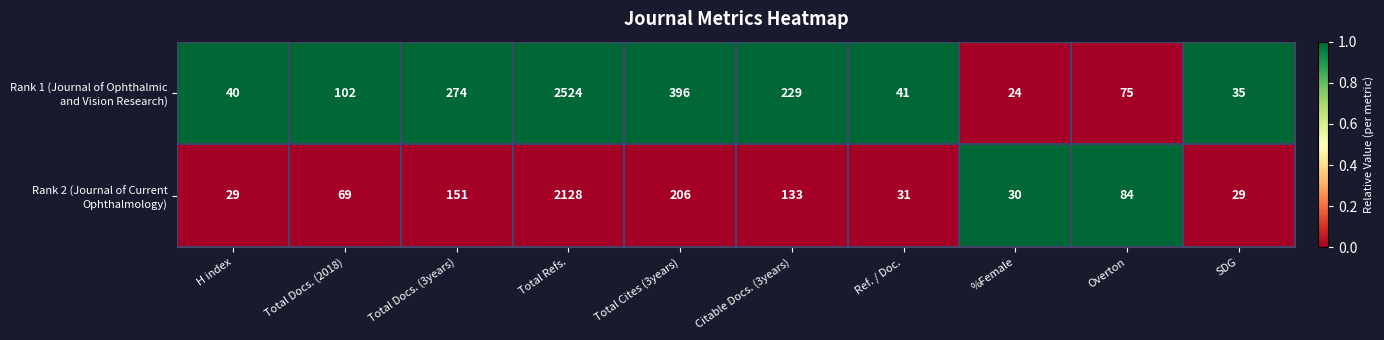

What is the spread (max minus min) of values at Total Docs. (3years)?

123